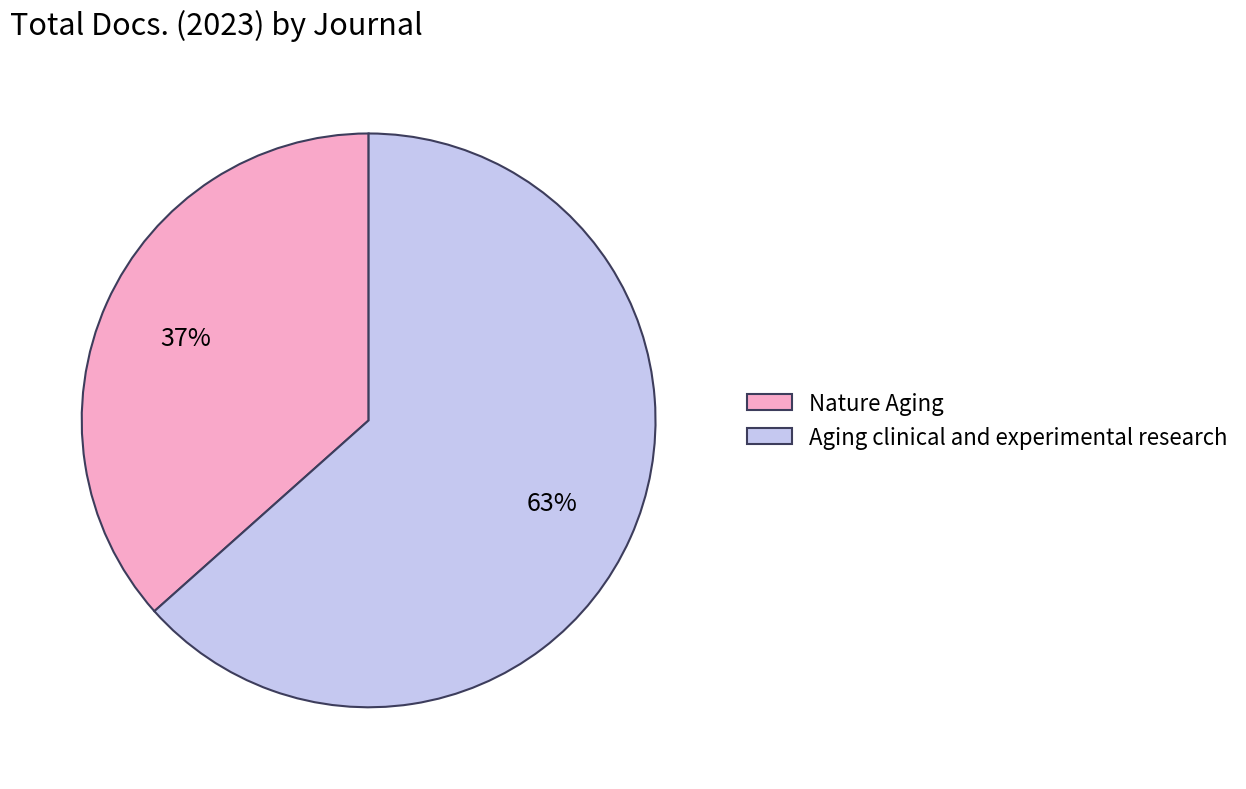

Does any single category account for the majority?

Yes